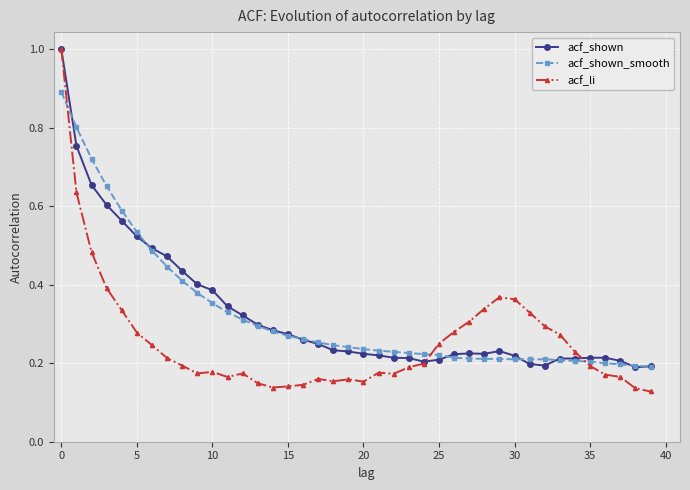

At how many categories does at least one series exceed 0?

40